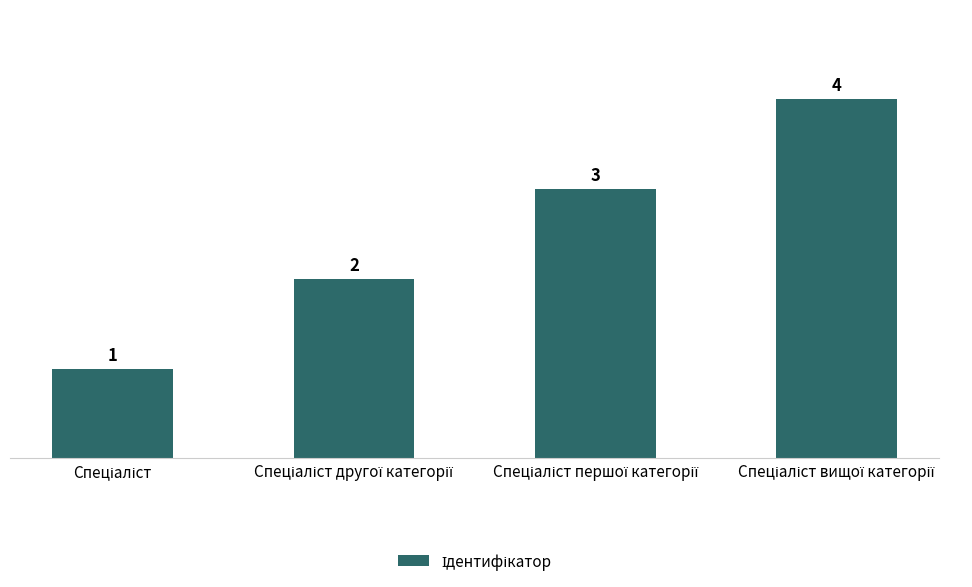

What is the value of the 3rd bar from the left?

3